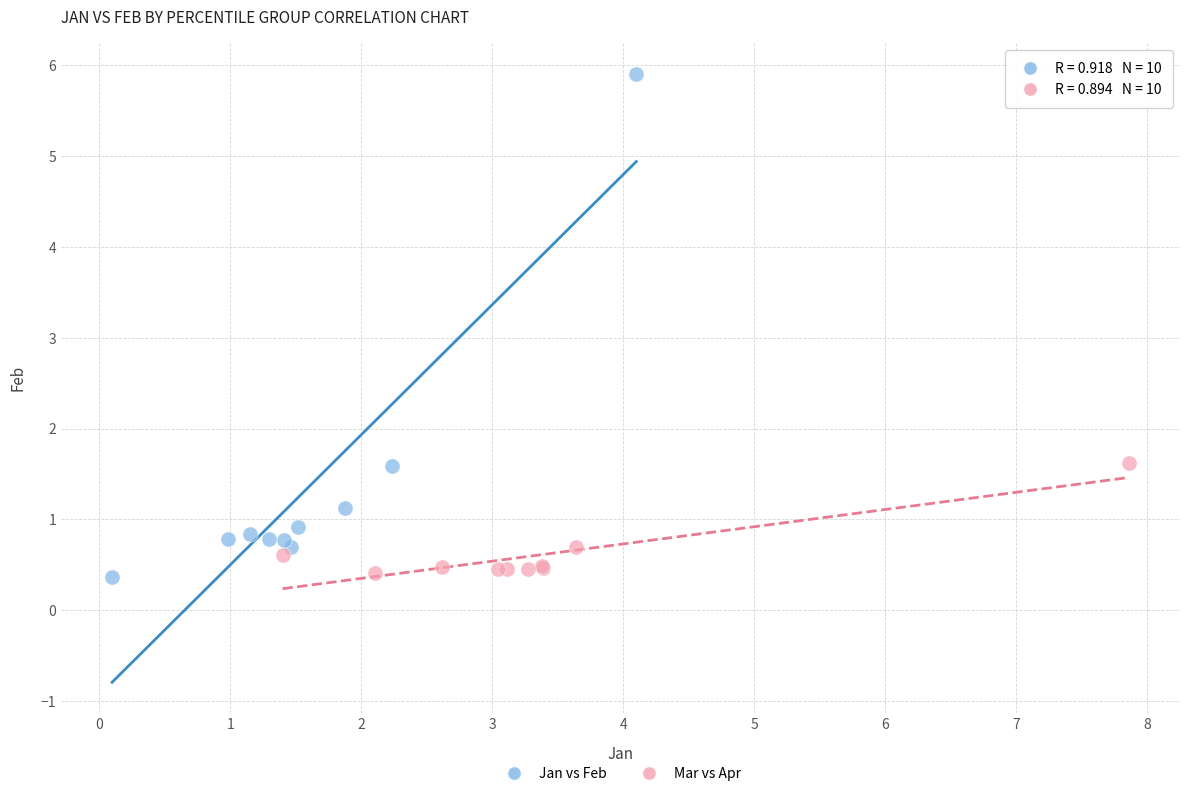

Which series has the widest spread of Y values?

Jan vs Feb